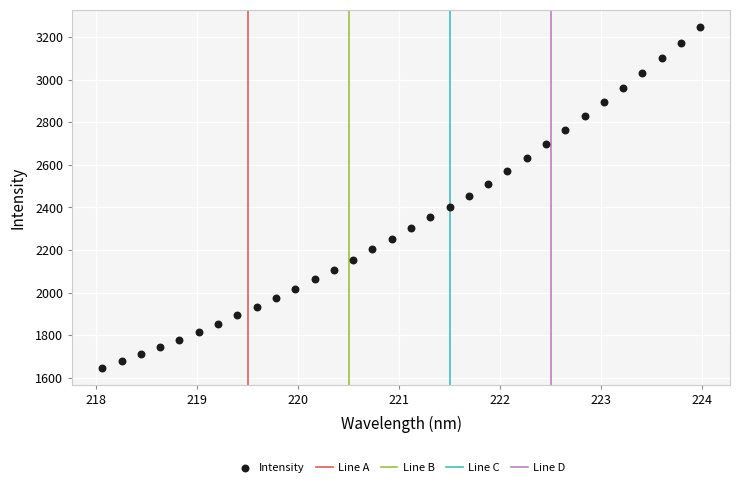

What is the range of Y values (max minus min)?

1602.0